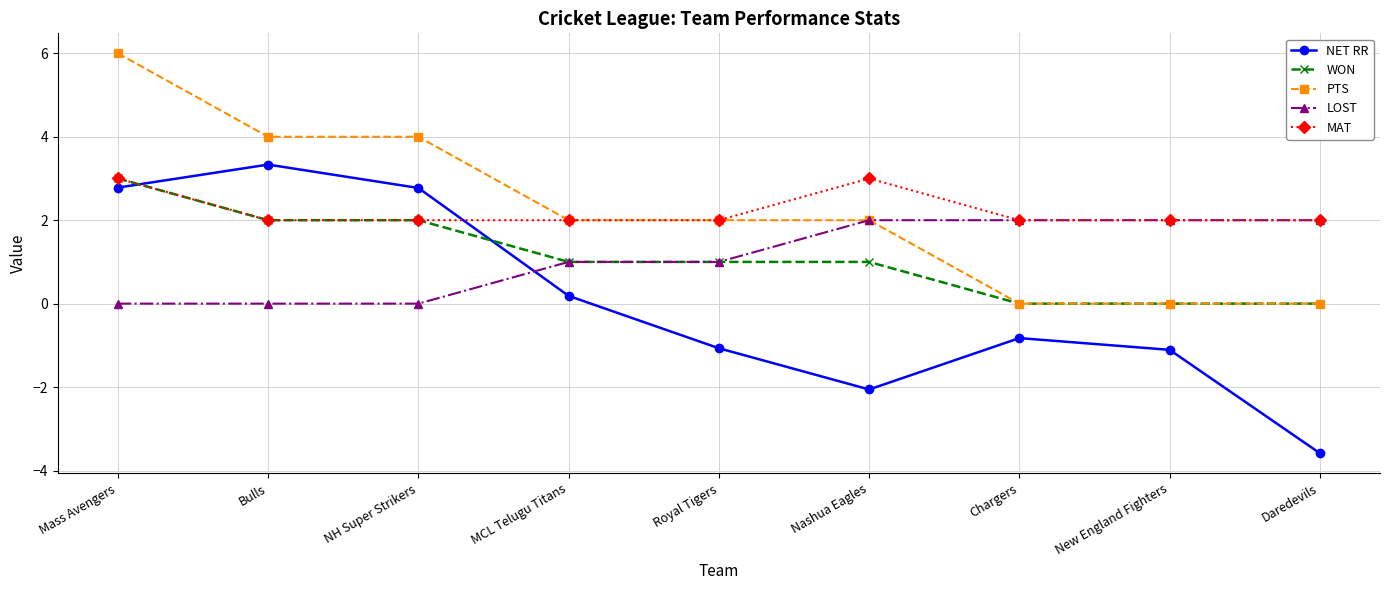

What is the label of the 4th point from the left?

MCL Telugu Titans